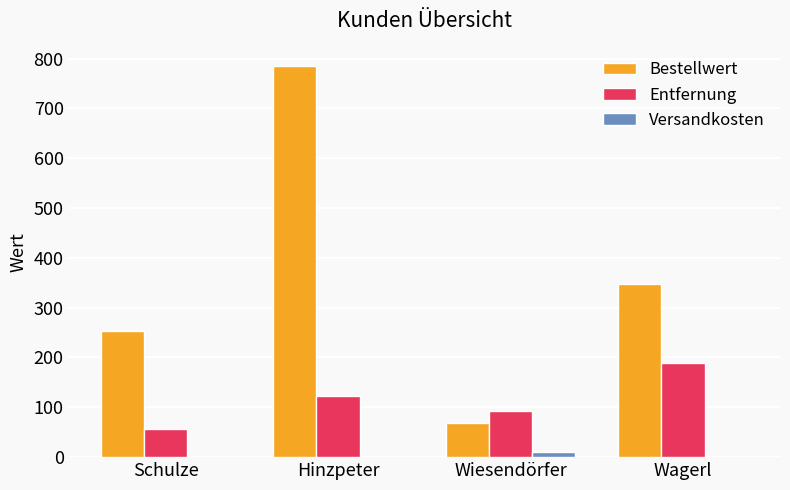

Which category has the highest value in the Entfernung series?

Wagerl